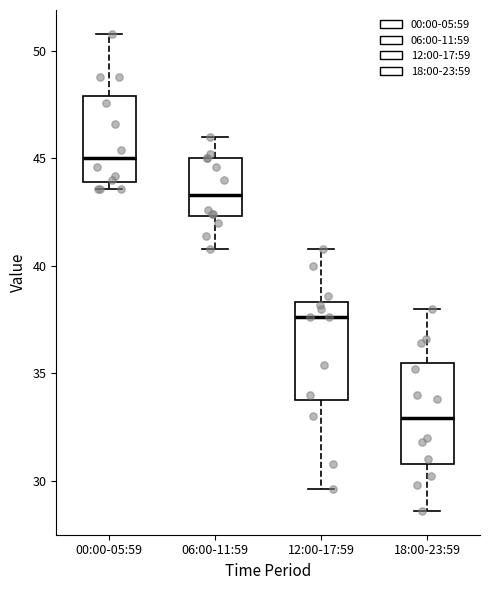

Reading left to right, read every box against the y-axis: the position of its median line, the range the box covers, and the ends of its whiskers. The values are not printed on the chart, so give them approximately, as read against the axis.

00:00-05:59: median 45.0, box 44.0 to 48.0, whiskers 43.5 to 51.0
06:00-11:59: median 43.5, box 42.5 to 45.0, whiskers 41.0 to 46.0
12:00-17:59: median 37.5, box 34.0 to 38.5, whiskers 29.5 to 41.0
18:00-23:59: median 33.0, box 31.0 to 35.5, whiskers 28.5 to 38.0